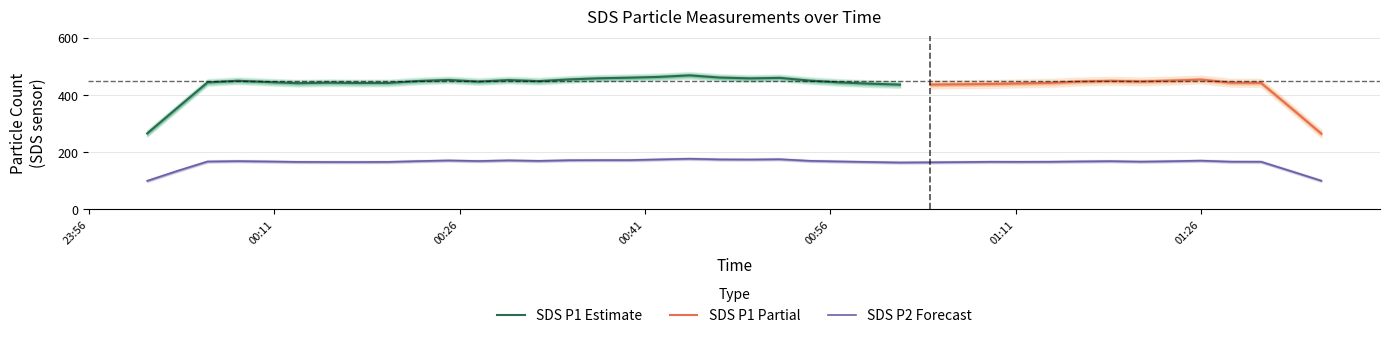

What is the highest value of the SDS P1 Estimate series?

467.9